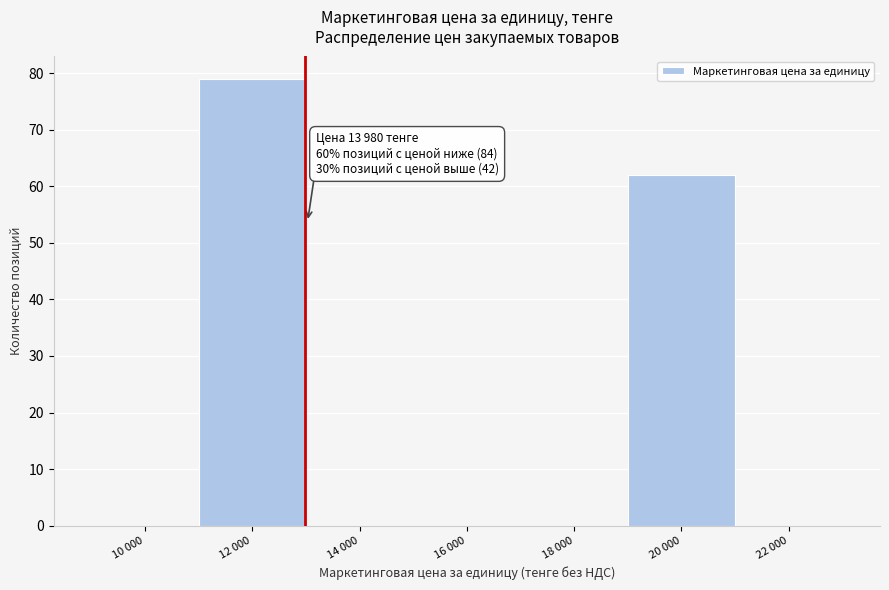

Reading left to right, what are all the values shown in this chart?

10 000=0	12 000=79	14 000=0	16 000=0	18 000=0	20 000=62	22 000=0